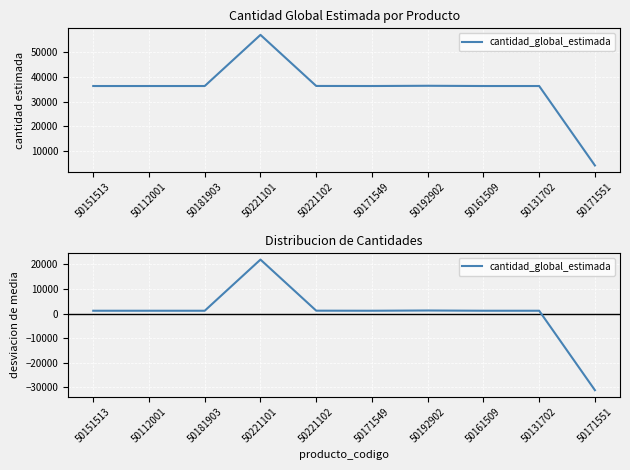

Which label corresponds to the smallest value in the chart?

50171551